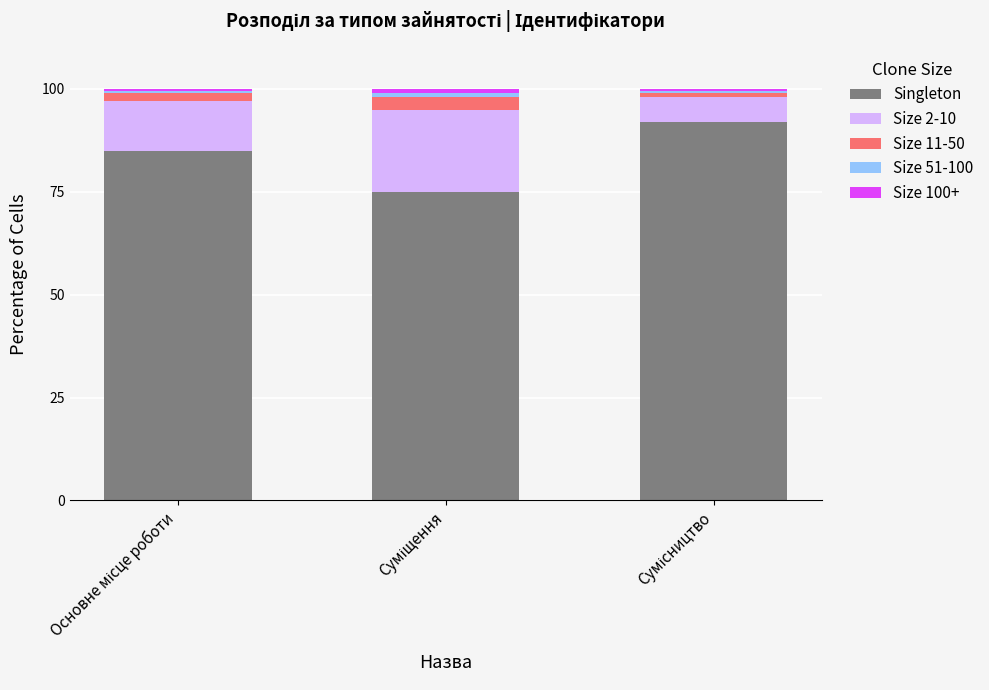

Are the bars grouped side by side (vs. stacked)?

No